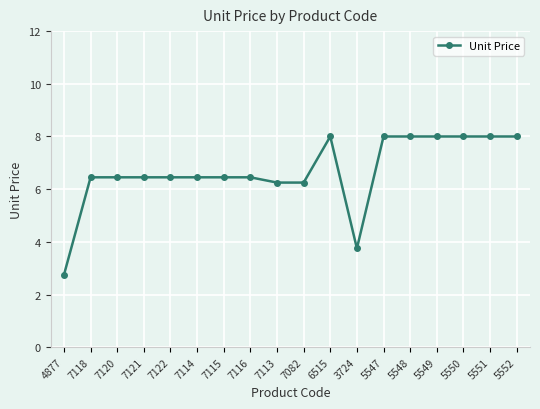

What is the label of the 8th point from the left?

7116